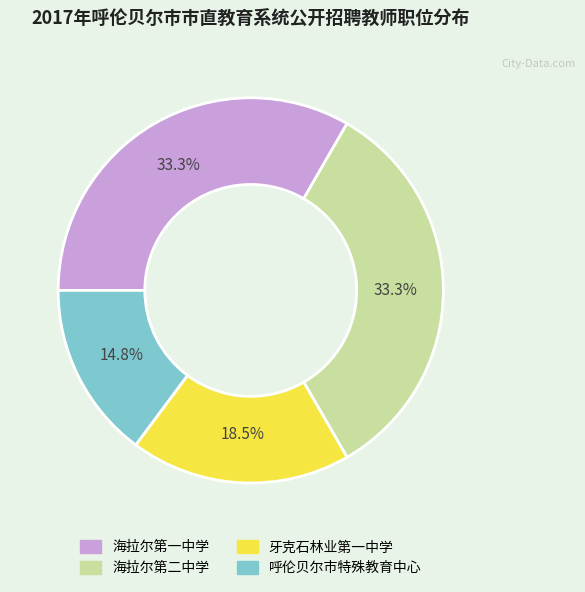

How much of the chart is everything except 呼伦贝尔市特殊教育中心?

85.2%